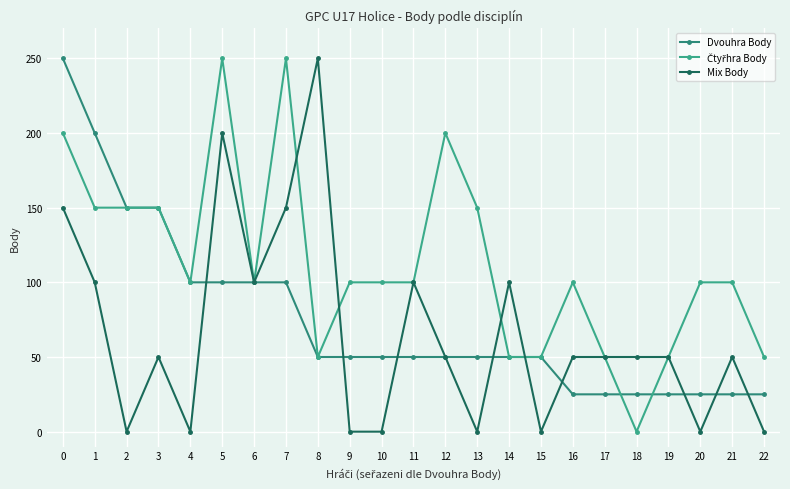

What is the value of the Čtyřhra Body point at the 13th from the left?

200